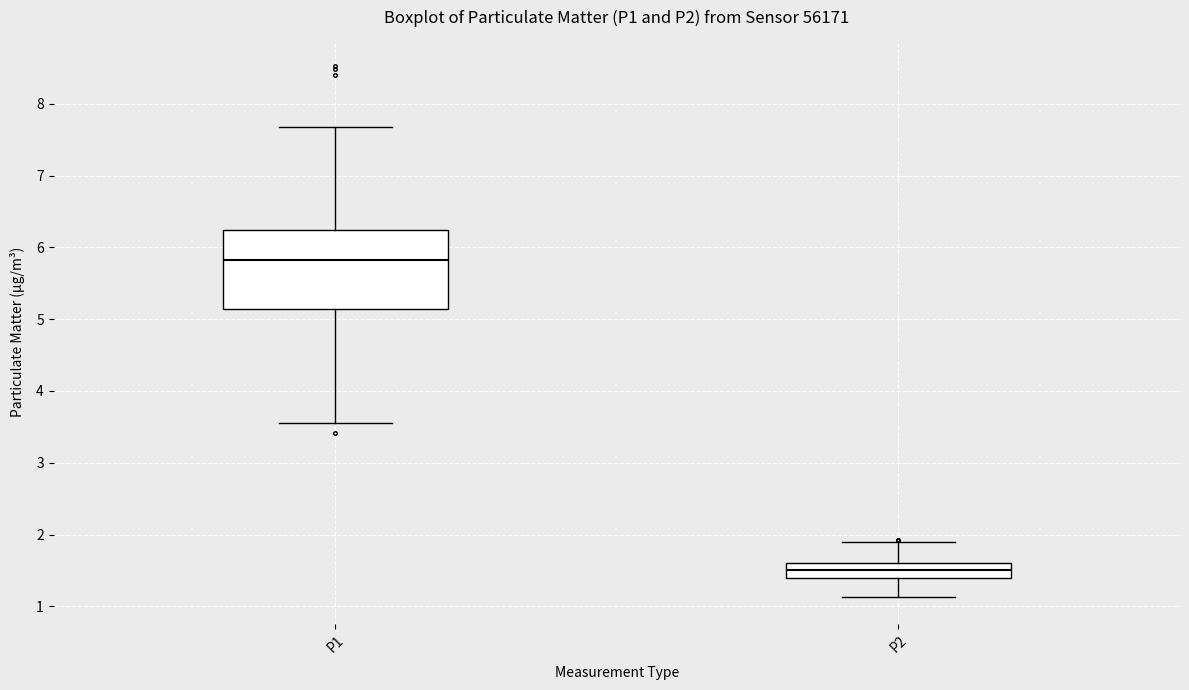

Reading left to right, transcribe this box plot: for each box, give where its median line is, the range the box spans, and where its two whiskers end, as read against the y-axis. The values are not printed on the chart, so give them approximately, as read against the axis.

P1: median 5.8, box 5.1 to 6.2, whiskers 3.6 to 7.7
P2: median 1.5, box 1.4 to 1.6, whiskers 1.1 to 1.9